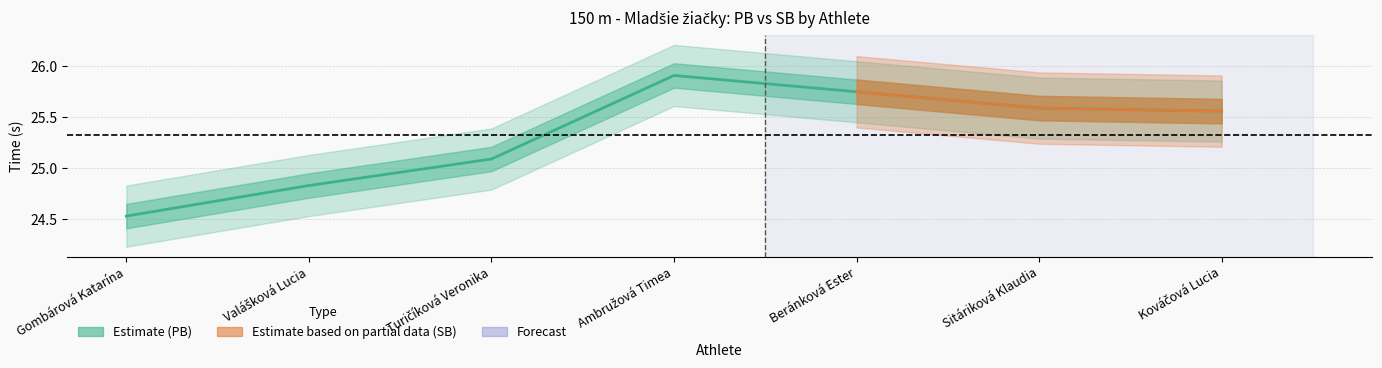

At which category does the chart reach its peak across all series?

Ambružová Timea